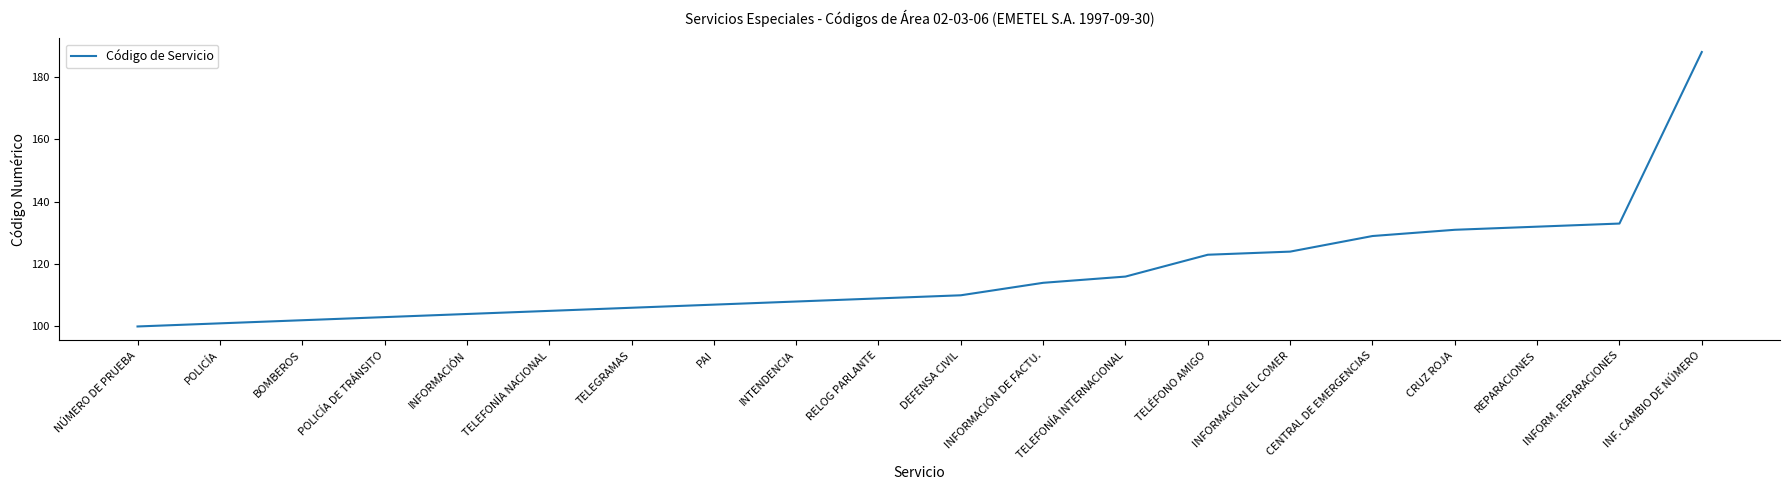

What value does the data have at NÚMERO DE PRUEBA, to the nearest 5?

100